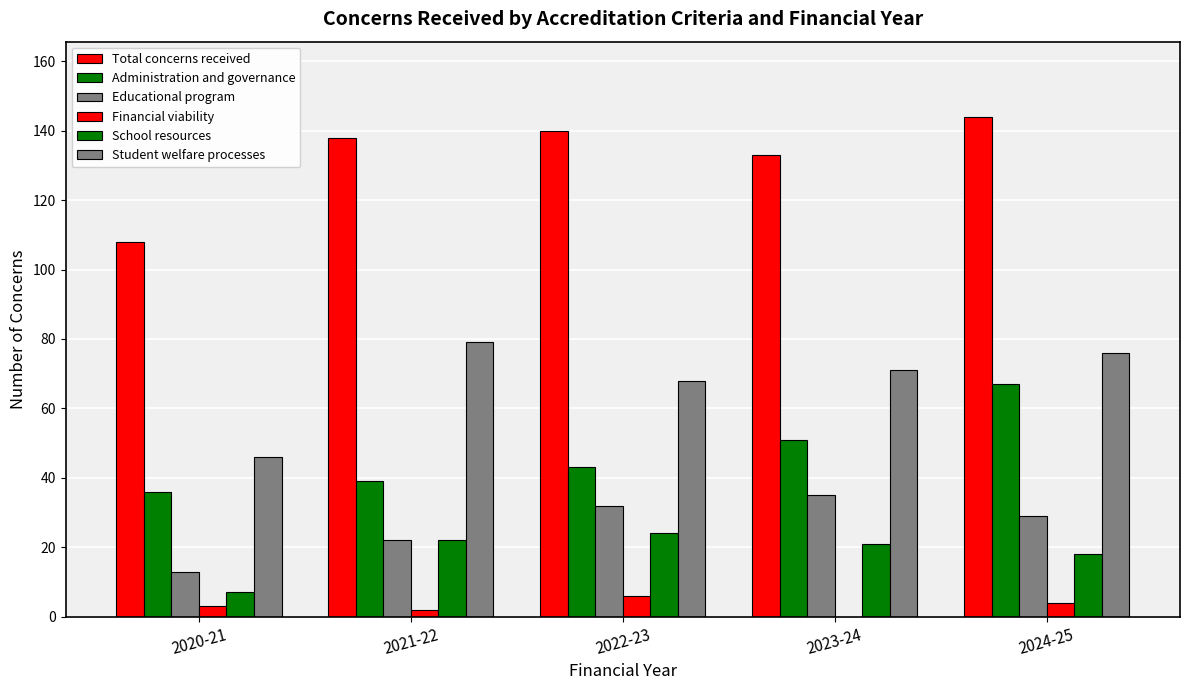

Reading left to right, transcribe all the data shown in this chart.

Total concerns received: 108	138	140	133	144
Administration and governance: 36	39	43	51	67
Educational program: 13	22	32	35	29
Financial viability: 3	2	6	0	4
School resources: 7	22	24	21	18
Student welfare processes: 46	79	68	71	76